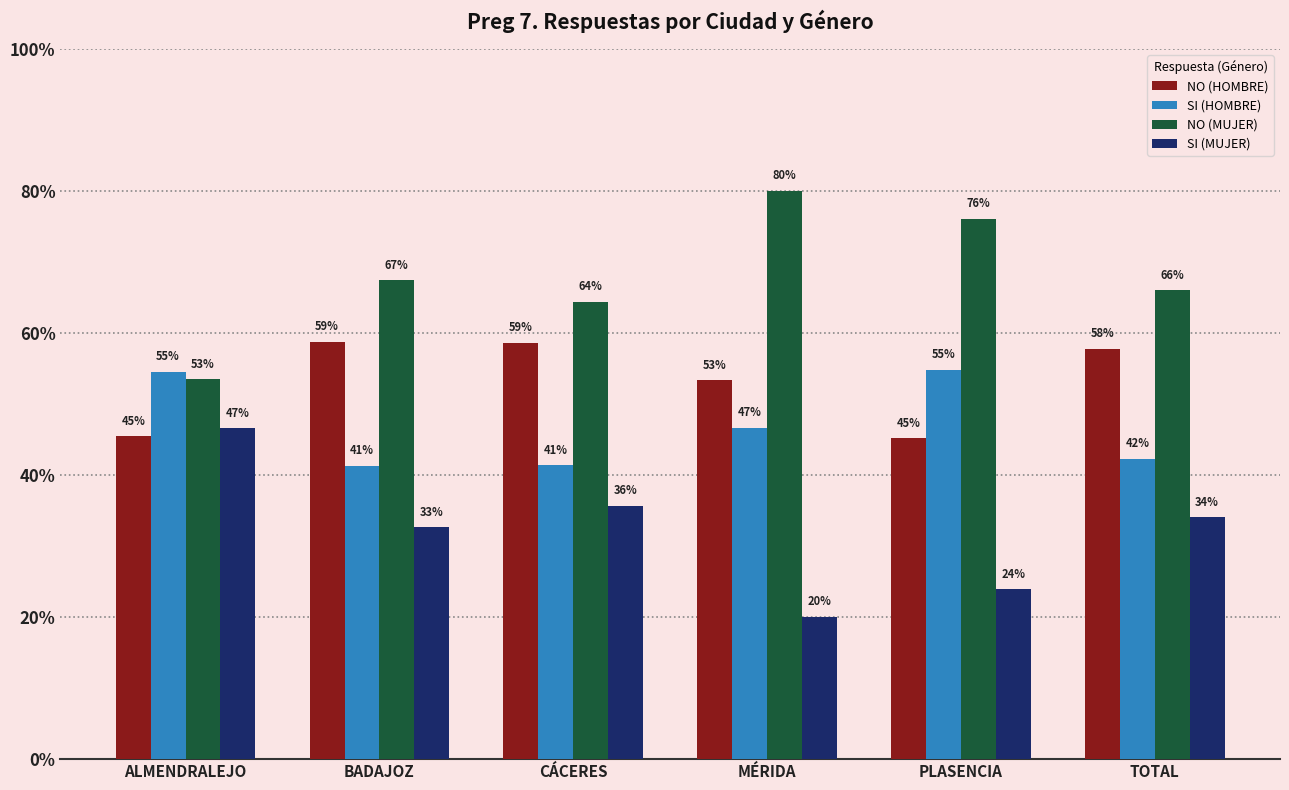

Rank the series at BADAJOZ from lowest to highest value.

SI (MUJER), SI (HOMBRE), NO (HOMBRE), NO (MUJER)